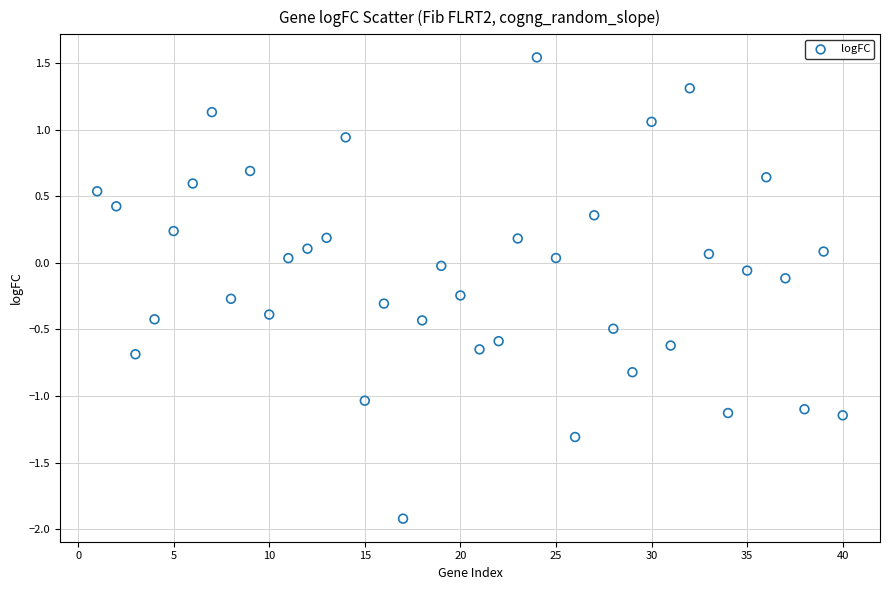

What is the range of Y values (max minus min)?

3.5